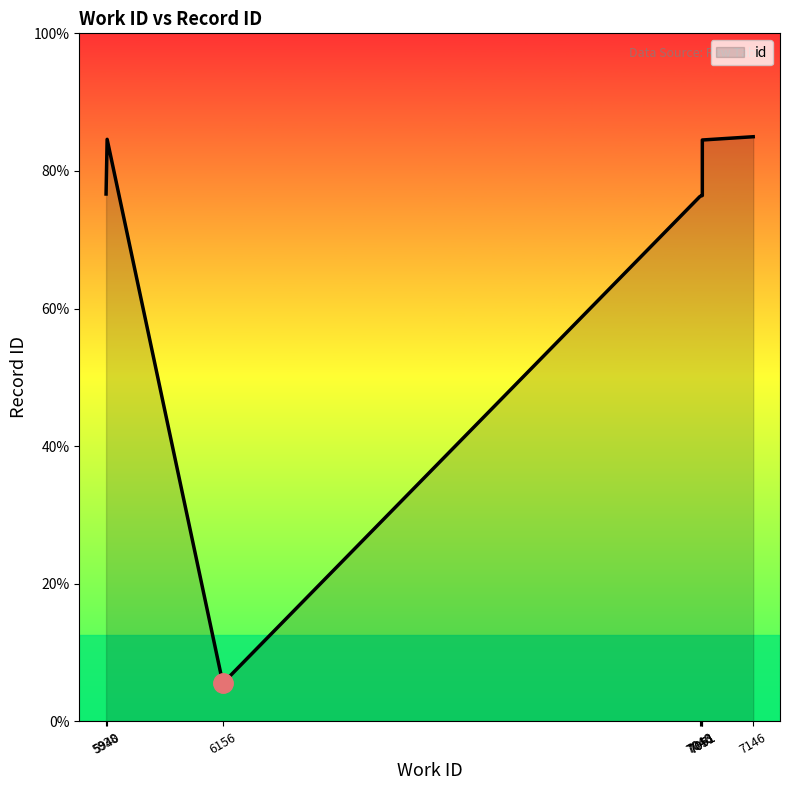

List the labels in order of value, largest first.

7146, 5940, 7051, 5938, 7051, 7048, 7046, 6156